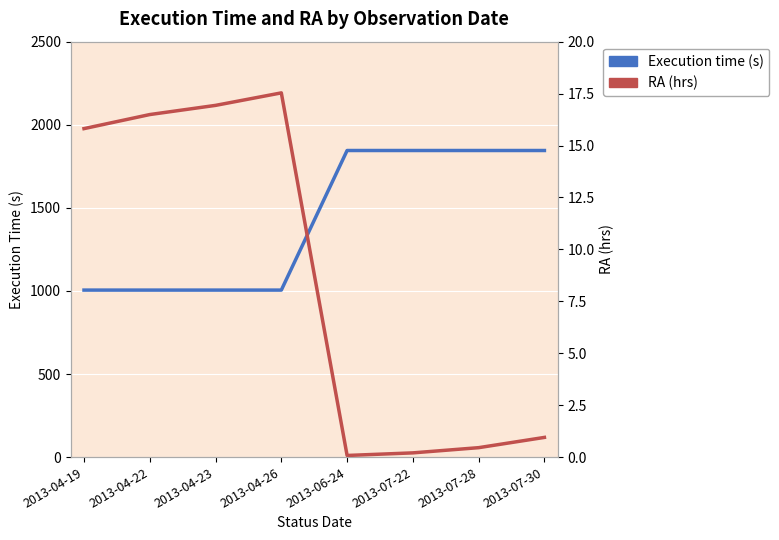

What position from the left is 2013-04-22?

2